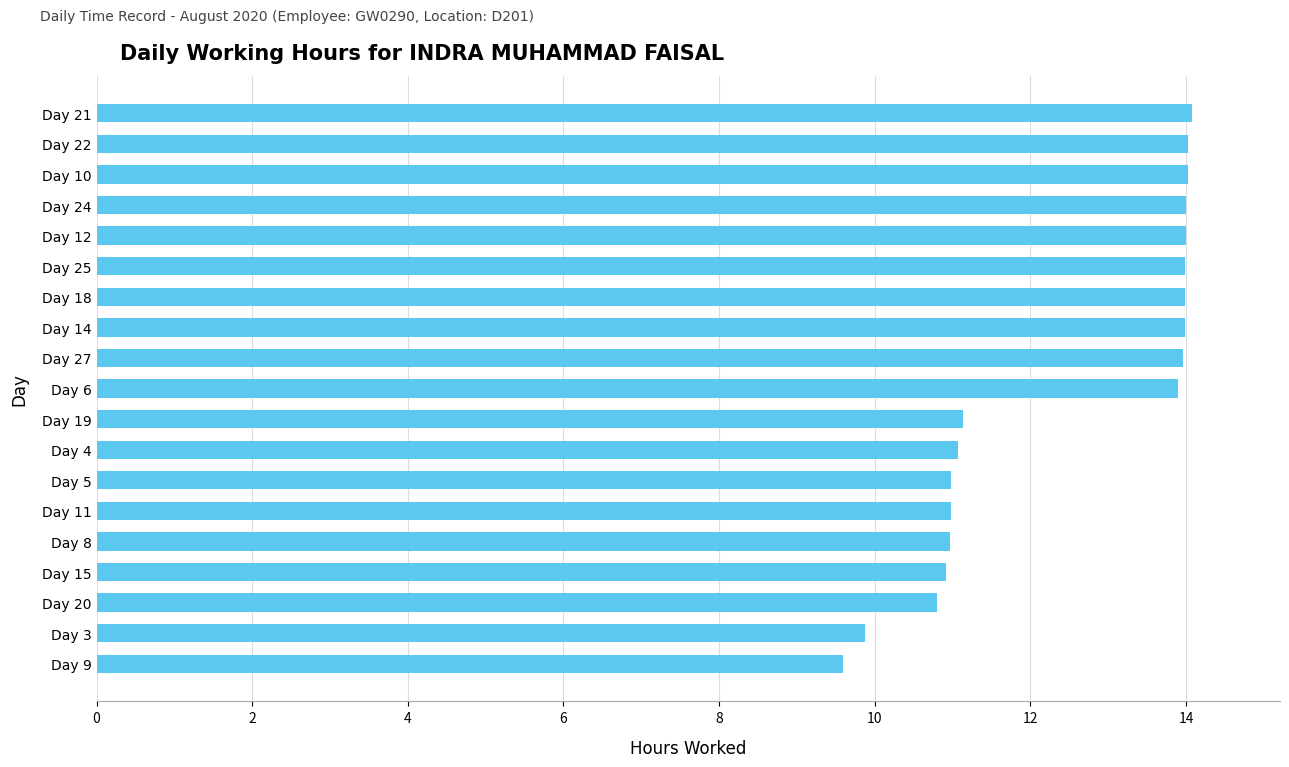

Does the chart contain stacked bars?

No